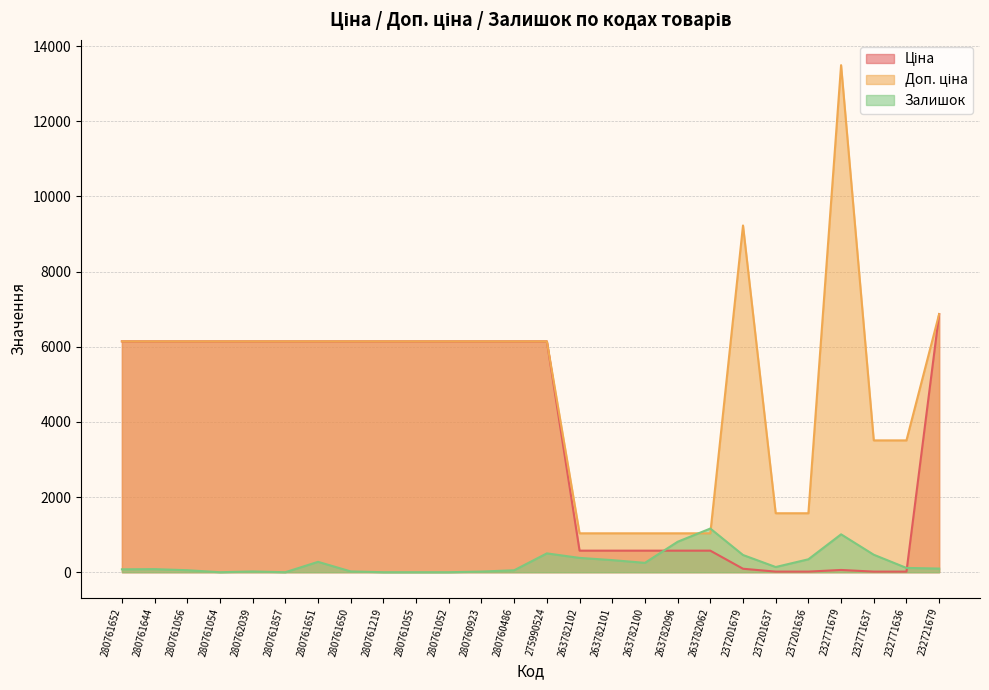

After their last crossing, which series has the higher values: Доп. ціна or Залишок?

Доп. ціна